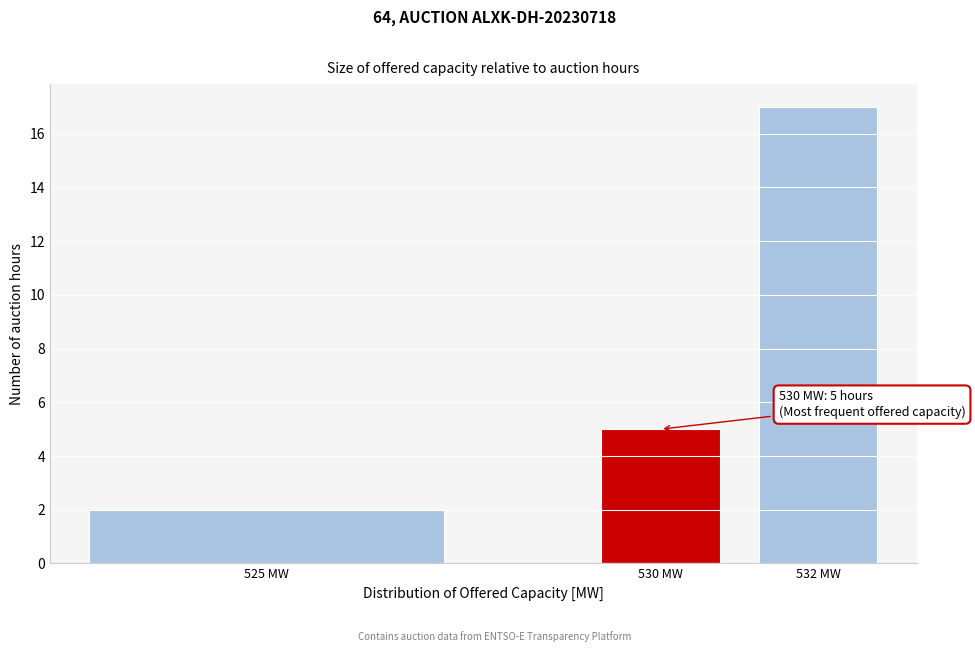

Reading left to right, what are all the values shown in this chart?

2	5	17